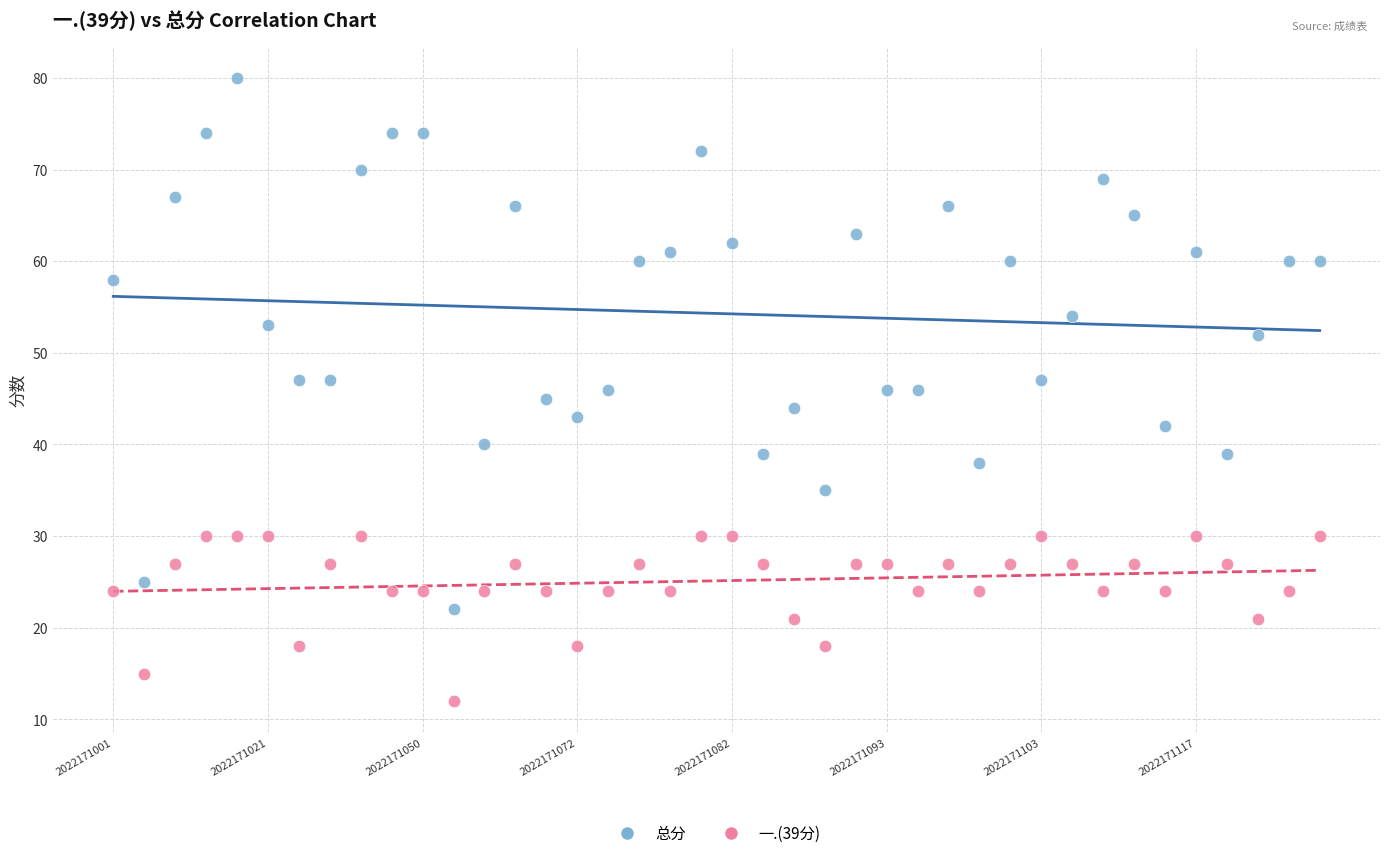

Which series contains the highest Y value?

总分